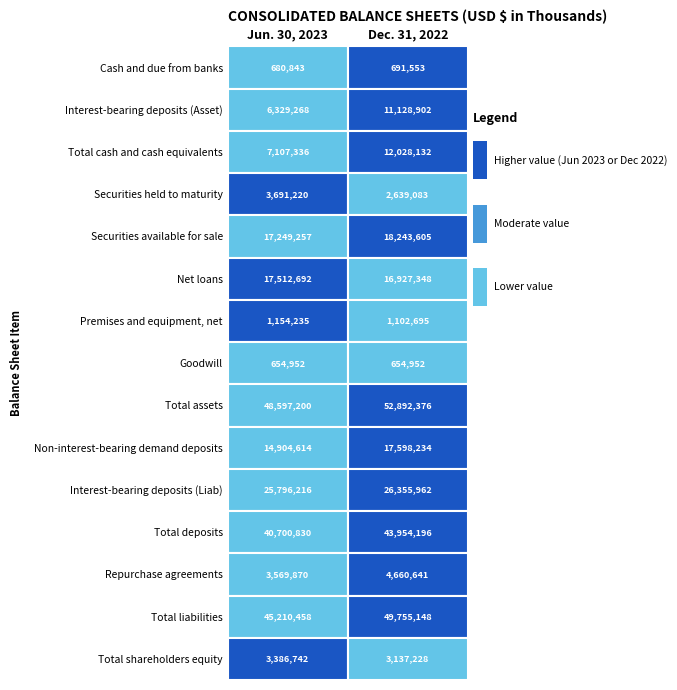

Reading left to right, extract all data points from this chart.

Cash and due from banks: 680843	691553
Interest-bearing deposits (Asset): 6329268	11128902
Total cash and cash equivalents: 7107336	12028132
Securities held to maturity: 3691220	2639083
Securities available for sale: 17249257	18243605
Net loans: 17512692	16927348
Premises and equipment, net: 1154235	1102695
Goodwill: 654952	654952
Total assets: 48597200	52892376
Non-interest-bearing demand deposits: 14904614	17598234
Interest-bearing deposits (Liab): 25796216	26355962
Total deposits: 40700830	43954196
Repurchase agreements: 3569870	4660641
Total liabilities: 45210458	49755148
Total shareholders equity: 3386742	3137228